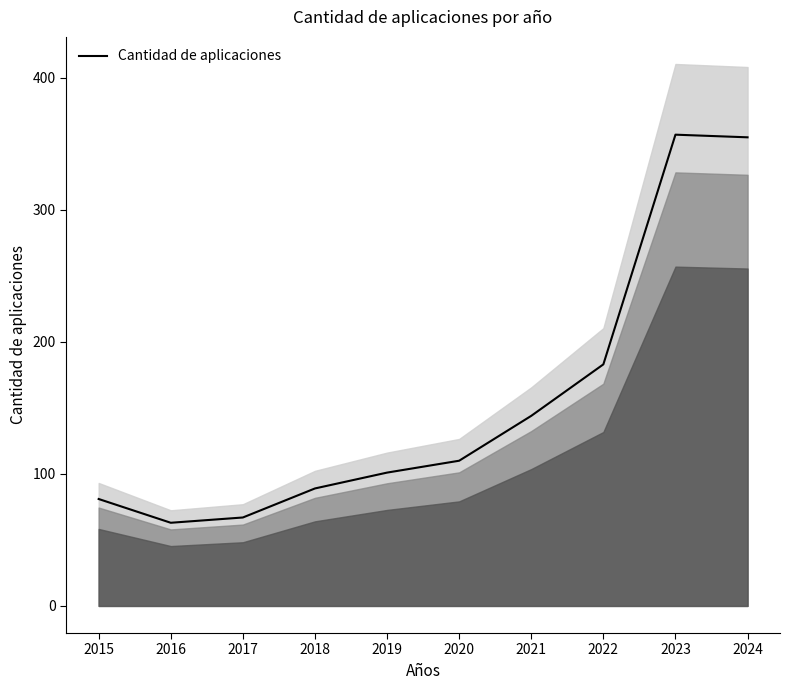

How many interior local valleys (lower than both neighbors) does the data have?

1